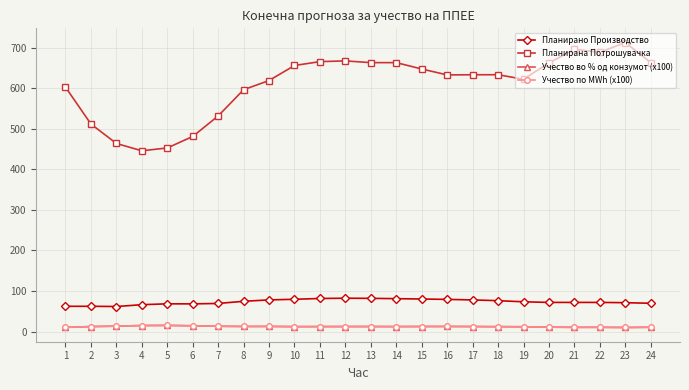

What is the difference between the second highest and second lowest values in the Планирано Производство series?

19.7